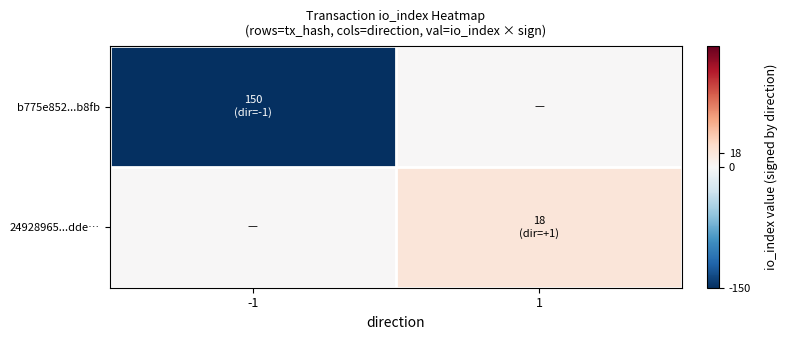

Reading left to right, extract all data points from this chart.

b775e852...b8fb: -1=-150	1=0
24928965...dde…: -1=0	1=18